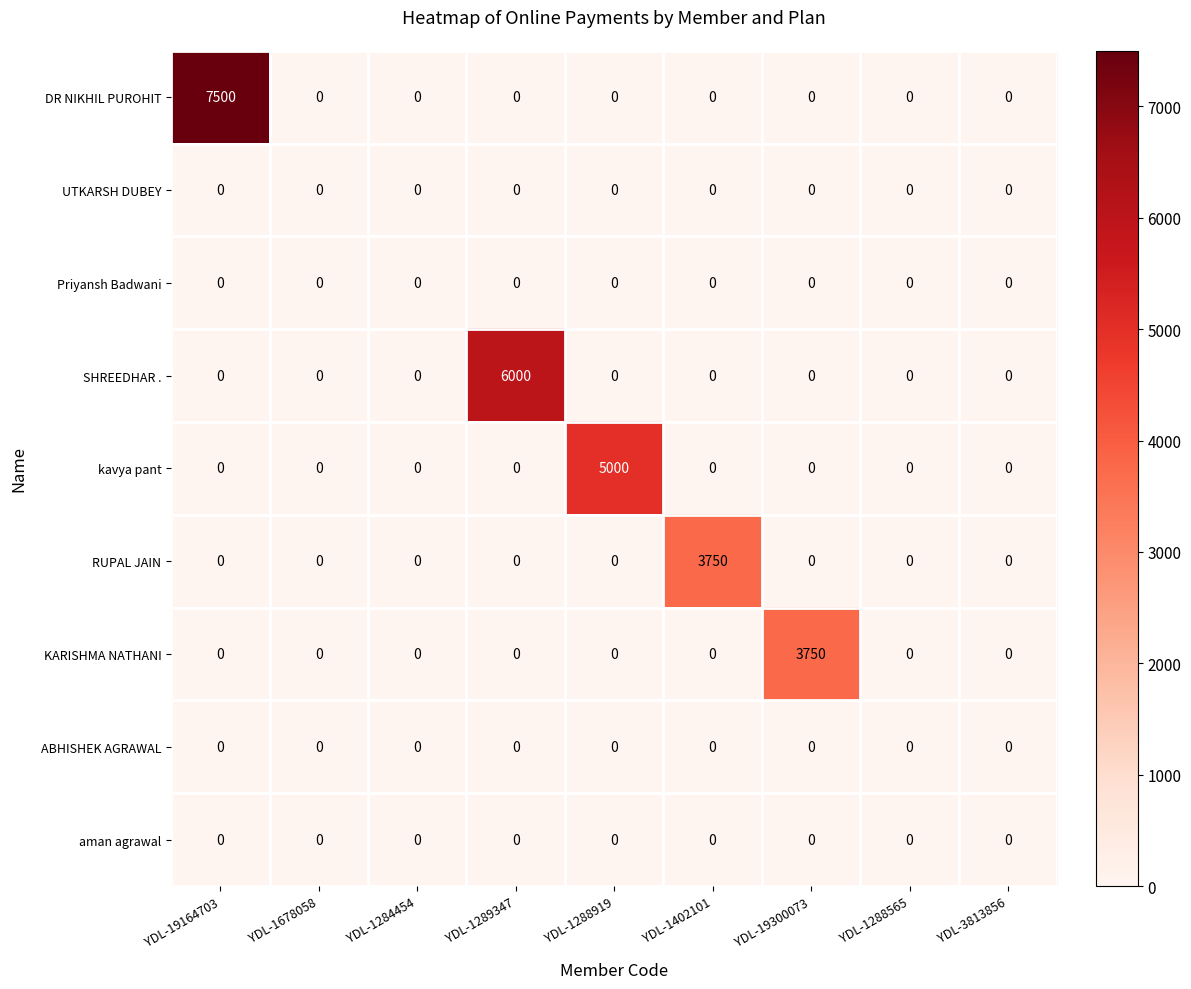

Which category has the highest value across all series?

YDL-19164703